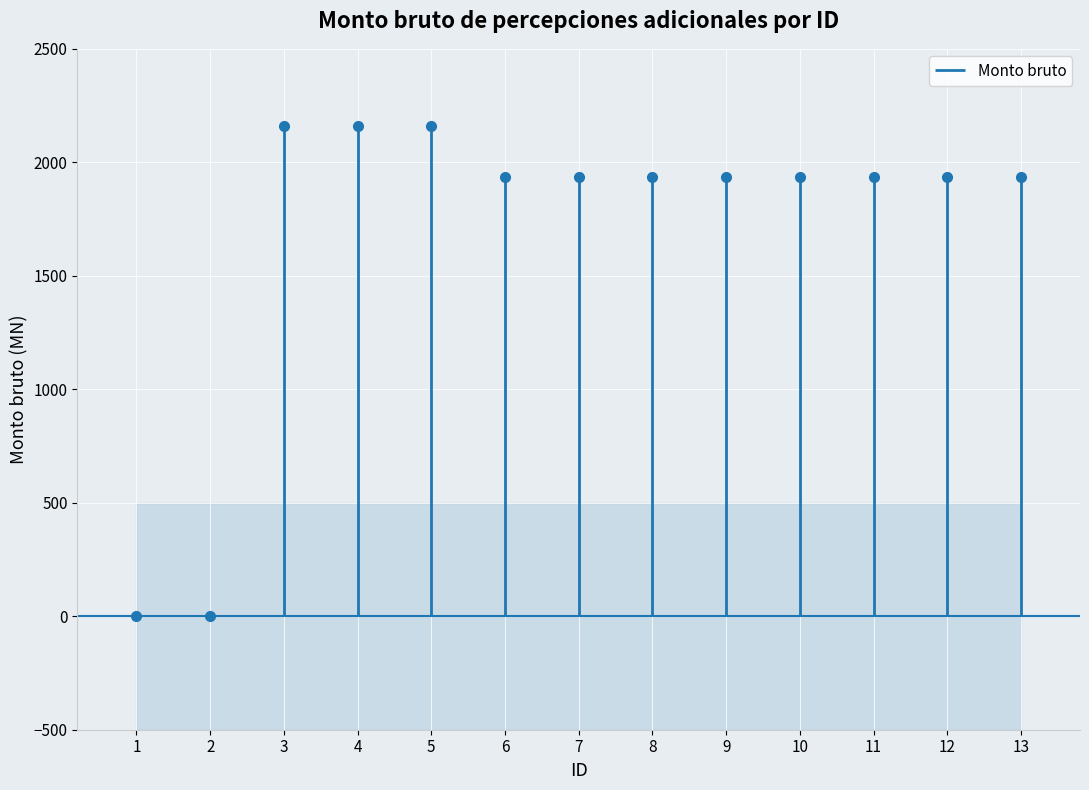

Reading left to right, transcribe all the data shown in this chart.

1=0.0	2=0.0	3=2160.5	4=2160.5	5=2160.5	6=1935.4	7=1935.4	8=1935.4	9=1935.4	10=1935.4	11=1935.4	12=1935.4	13=1935.4